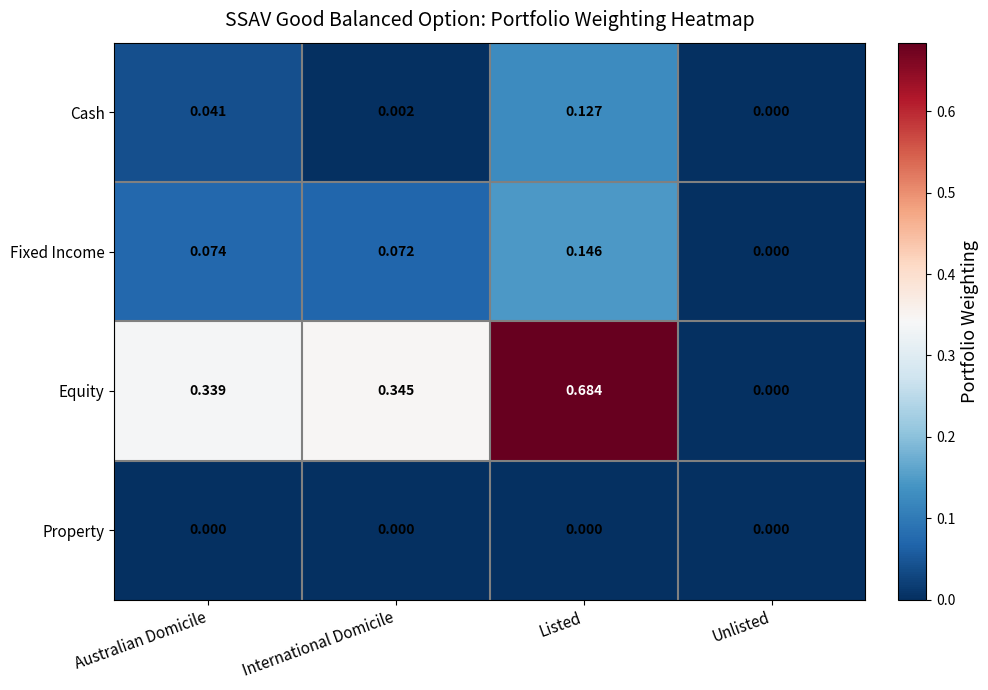

Which series has the largest range (max minus min)?

Equity